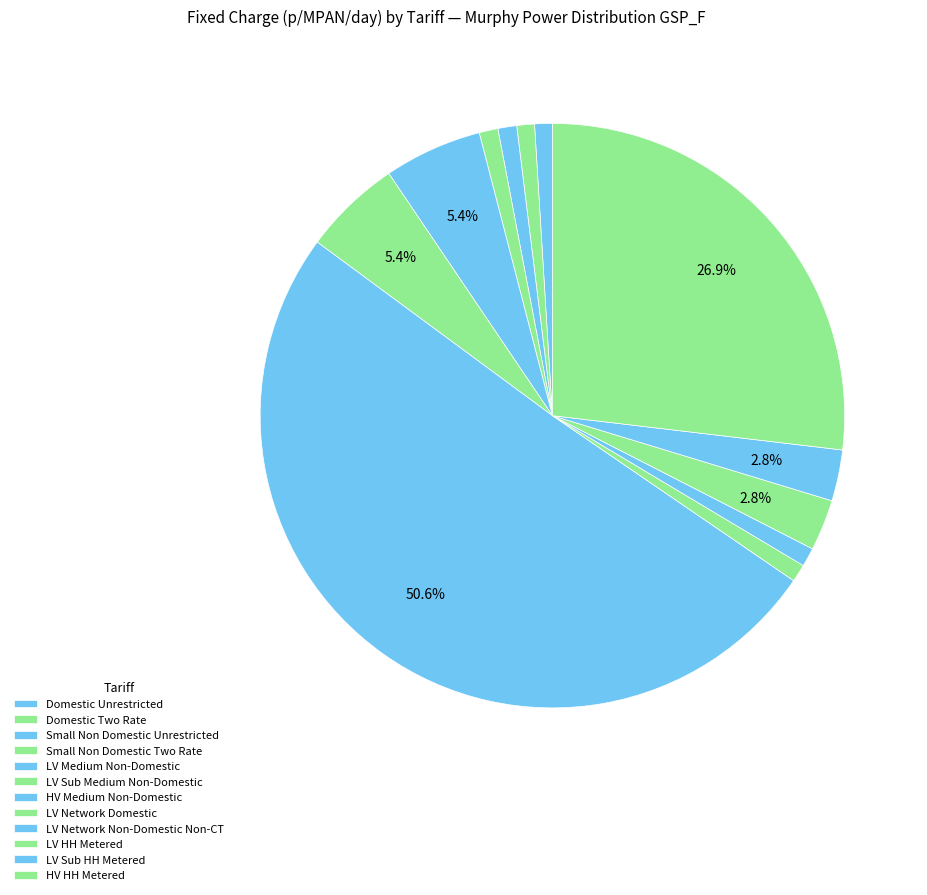

Count the number of slices in the pie.

12